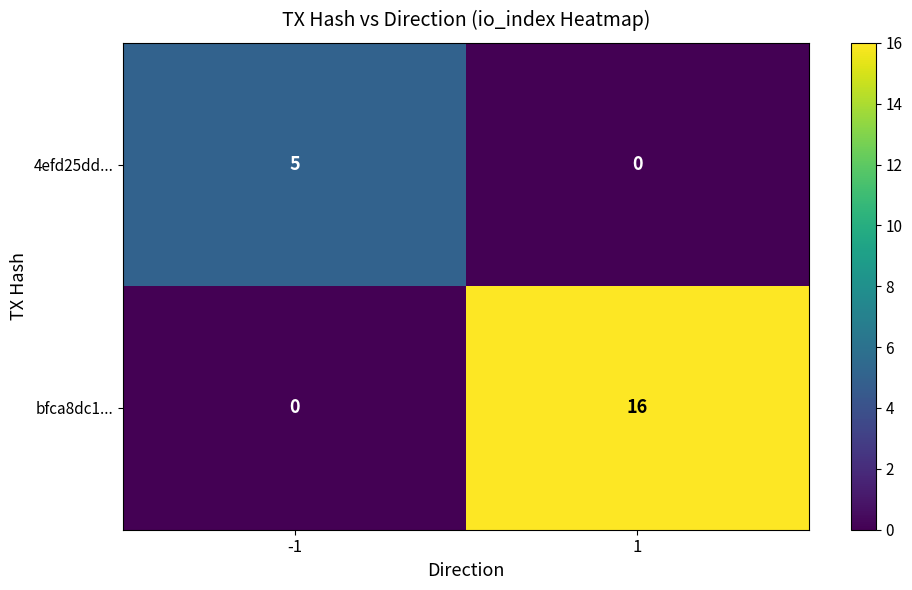

List the series in order of their peak value, highest first.

bfca8dc1..., 4efd25dd...